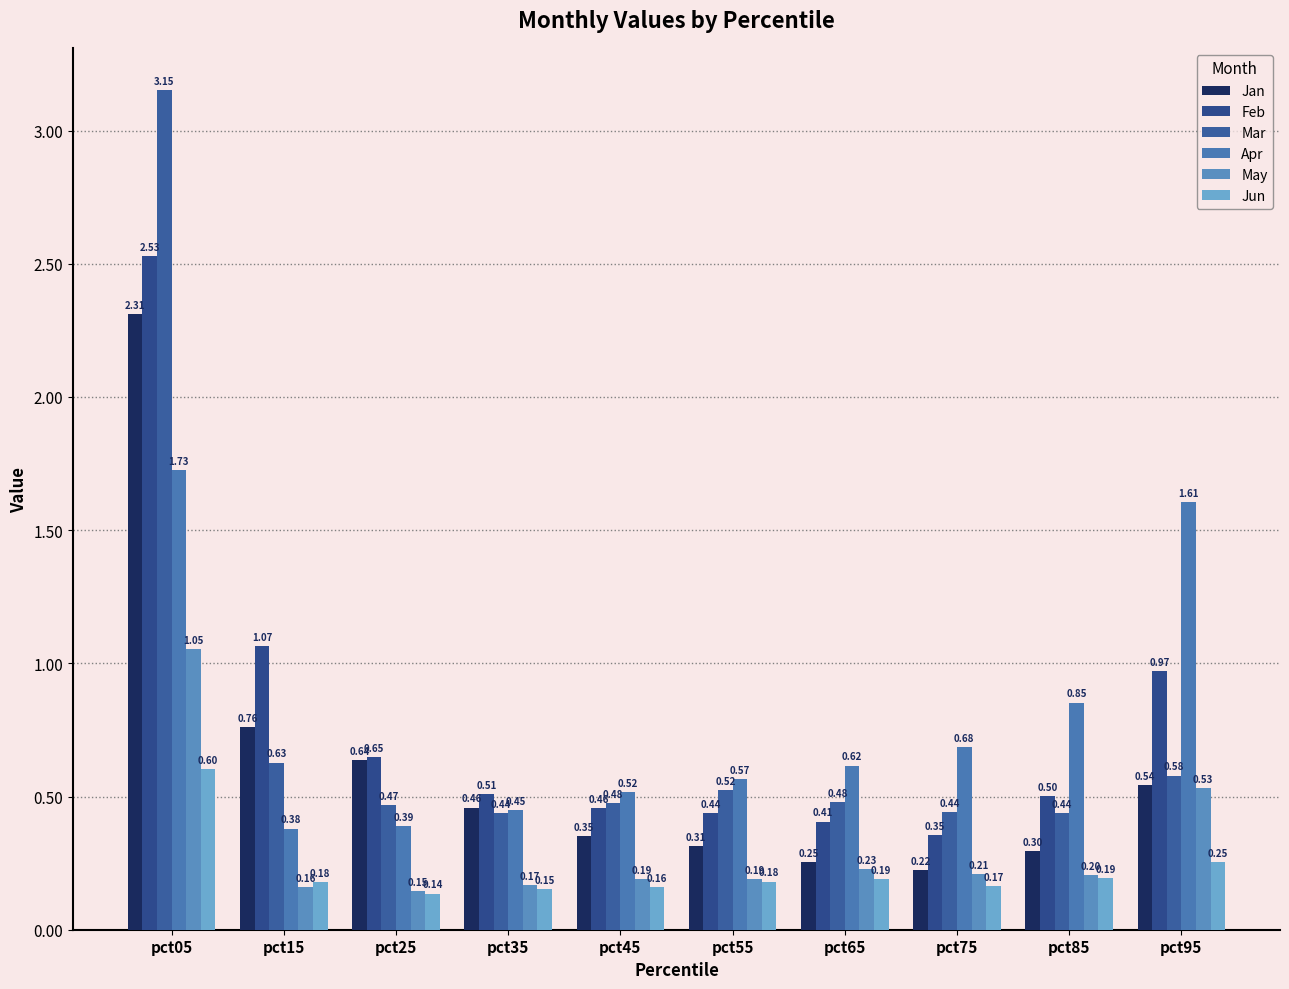

What are all the series names shown in the legend?

Jan, Feb, Mar, Apr, May, Jun